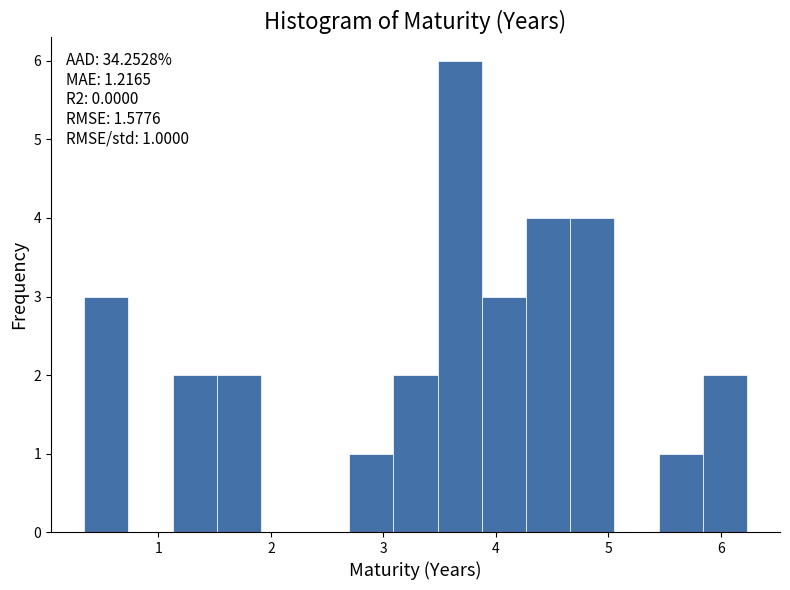

Read against the x-axis, roughly where is the centre of the tallest bar?

3.7